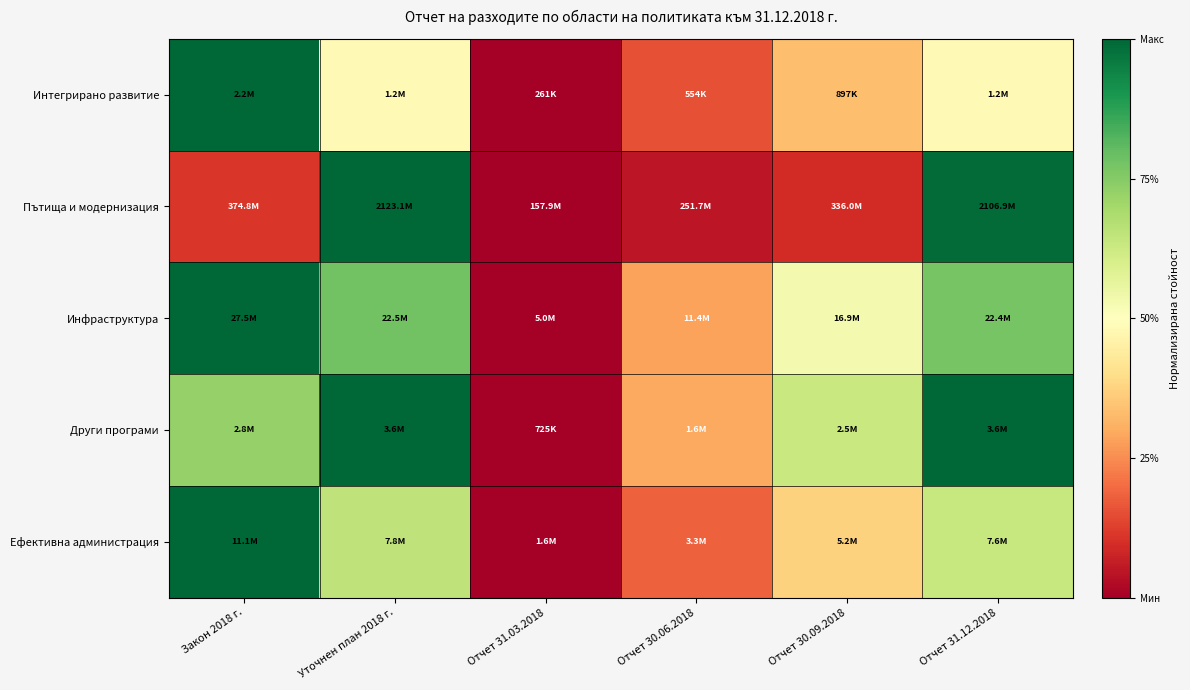

Which has a higher value, Отчет 31.03.2018 or Отчет 30.09.2018?

Отчет 30.09.2018